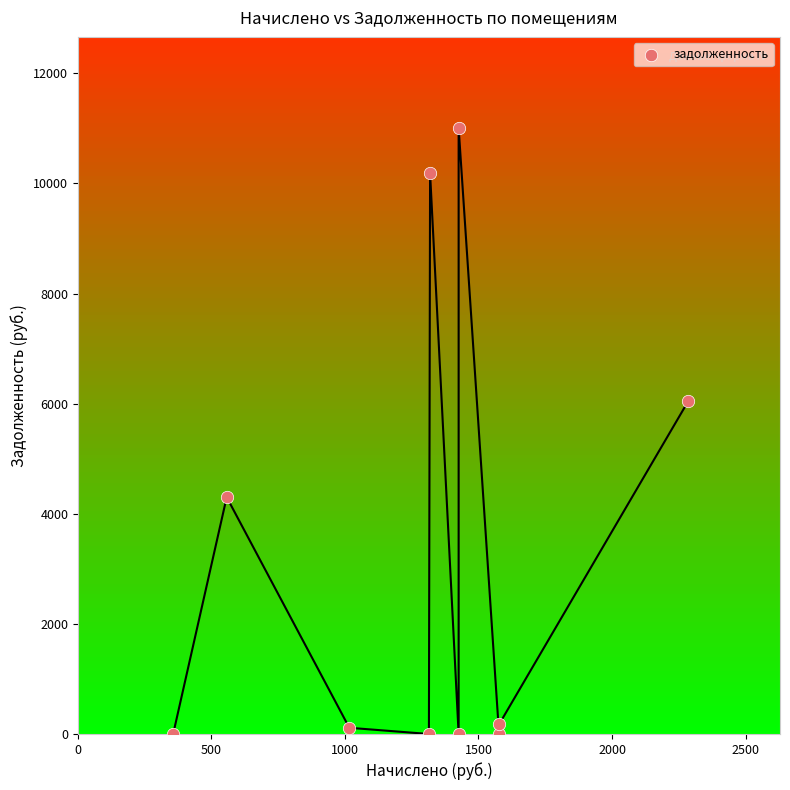

What is the average X value?

1285.4